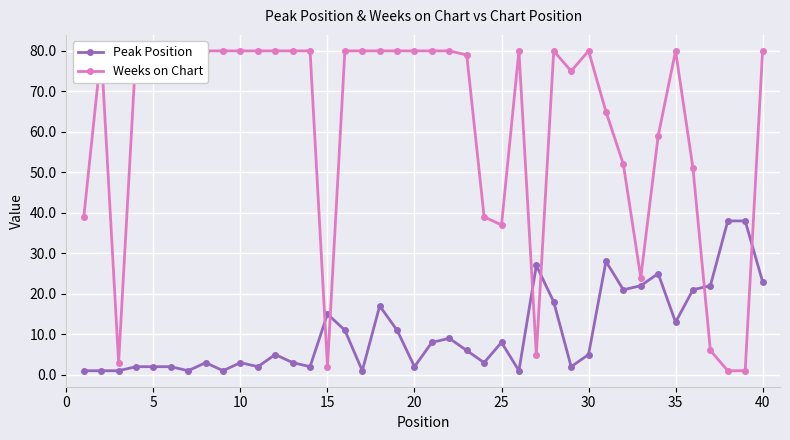

List the series in order of their overall mean, highest first.

Weeks on Chart, Peak Position